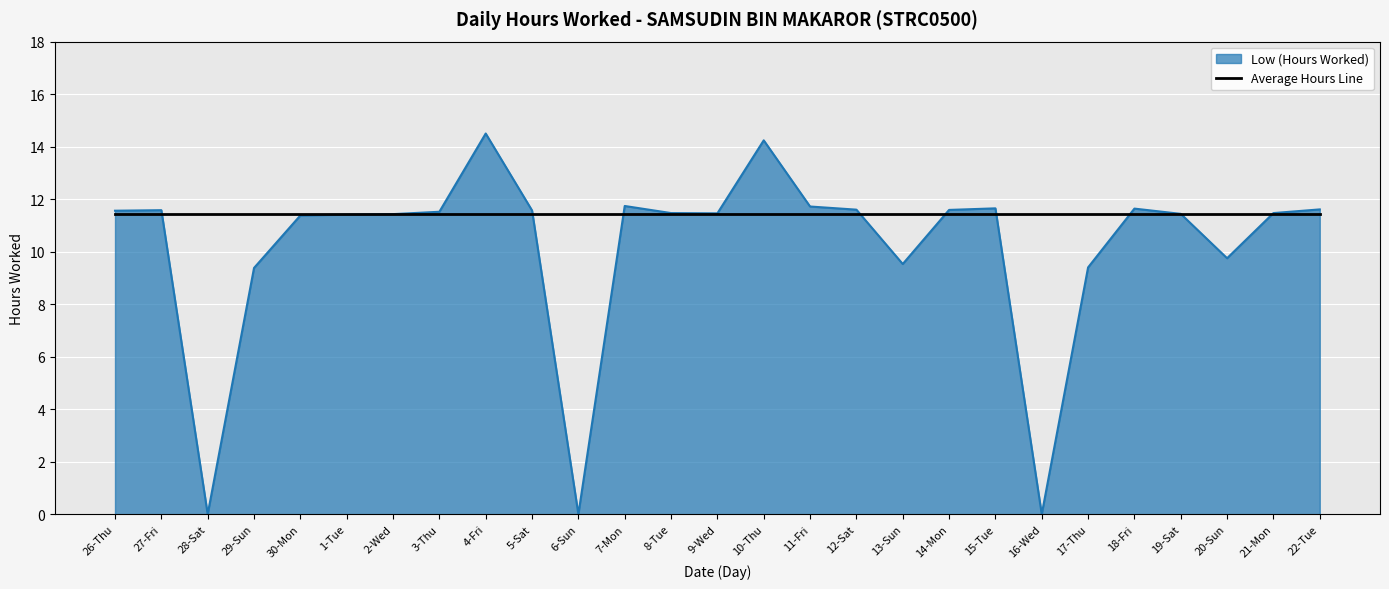

Which series has the largest range (max minus min)?

Low (Hours Worked)